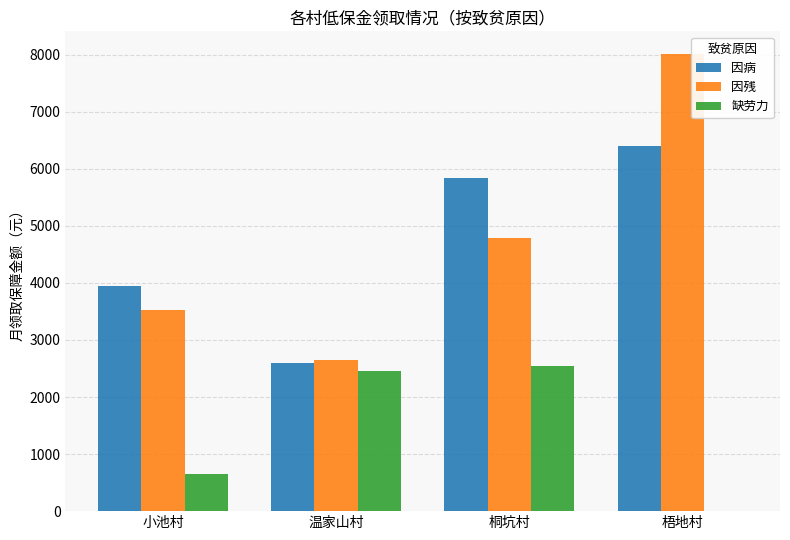

What is the sum of all 缺劳力 values?

5662